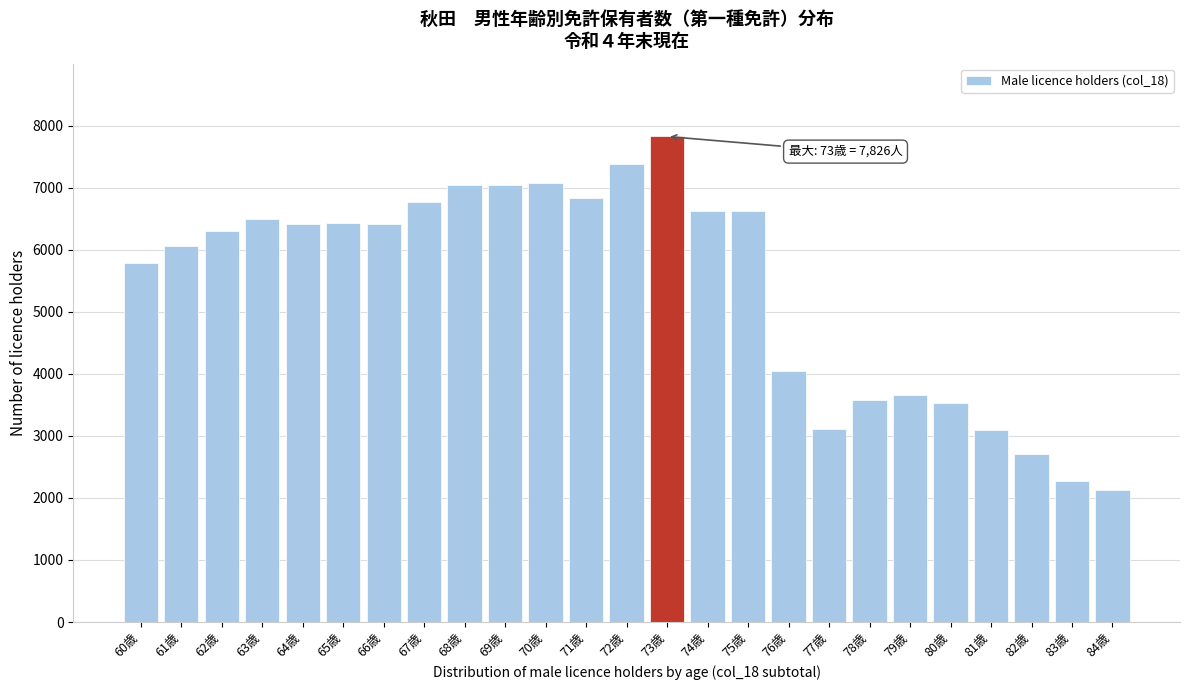

At which label is the value closest to 4977?

60歳